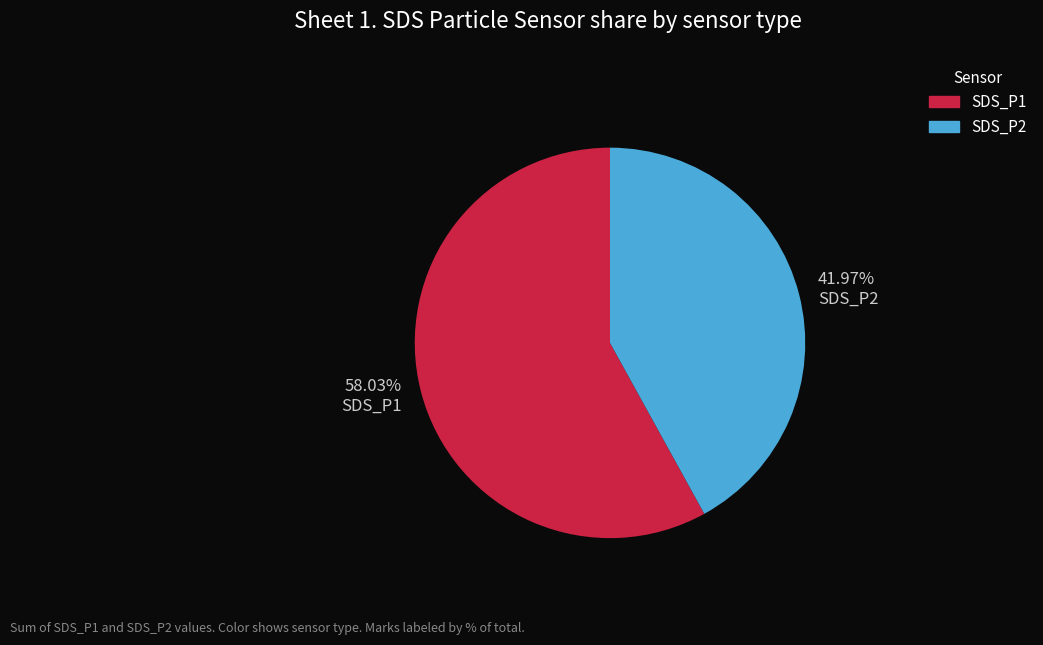

How many segments does this pie chart have?

2